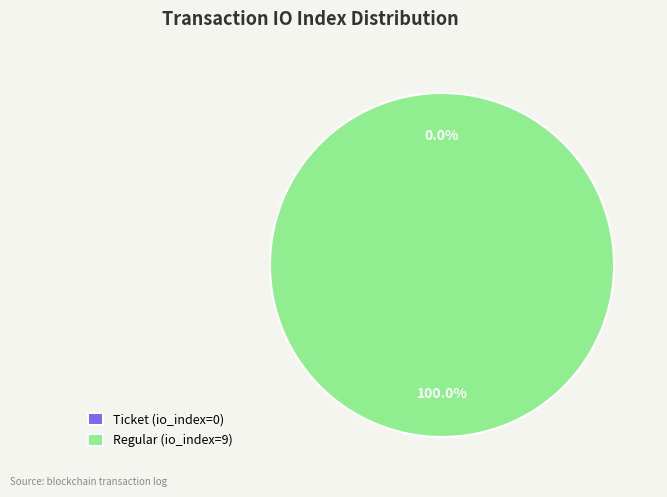

To the nearest percent, what is the difference between the largest and smallest slice percentages?

100%